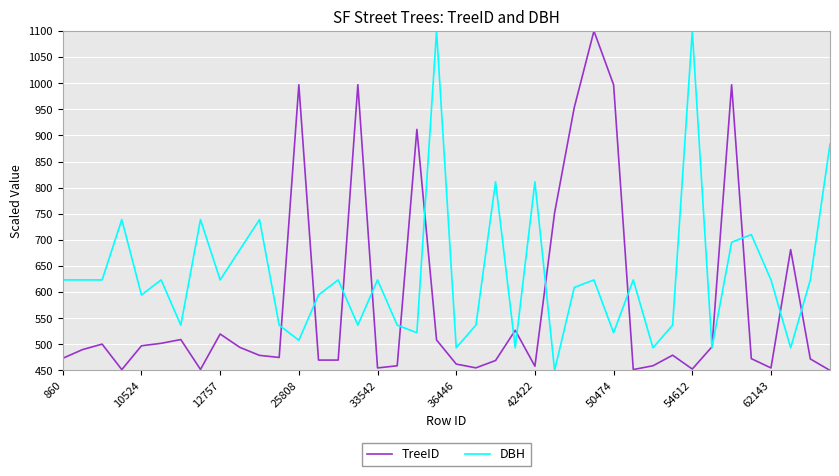

What is the minimum value for TreeID?

450.0